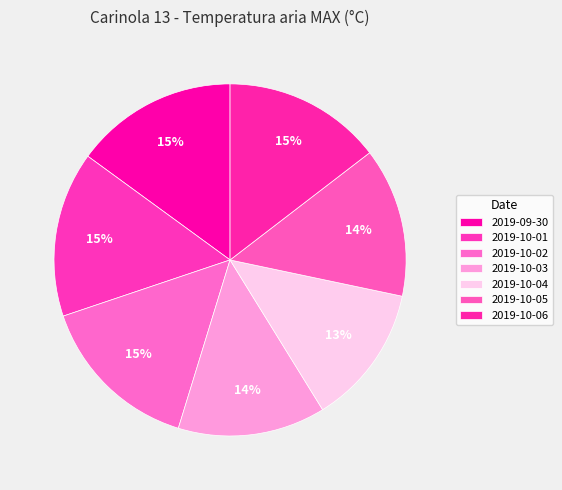

What is the total percentage of 2019-10-02 and 2019-10-05?

28.8%